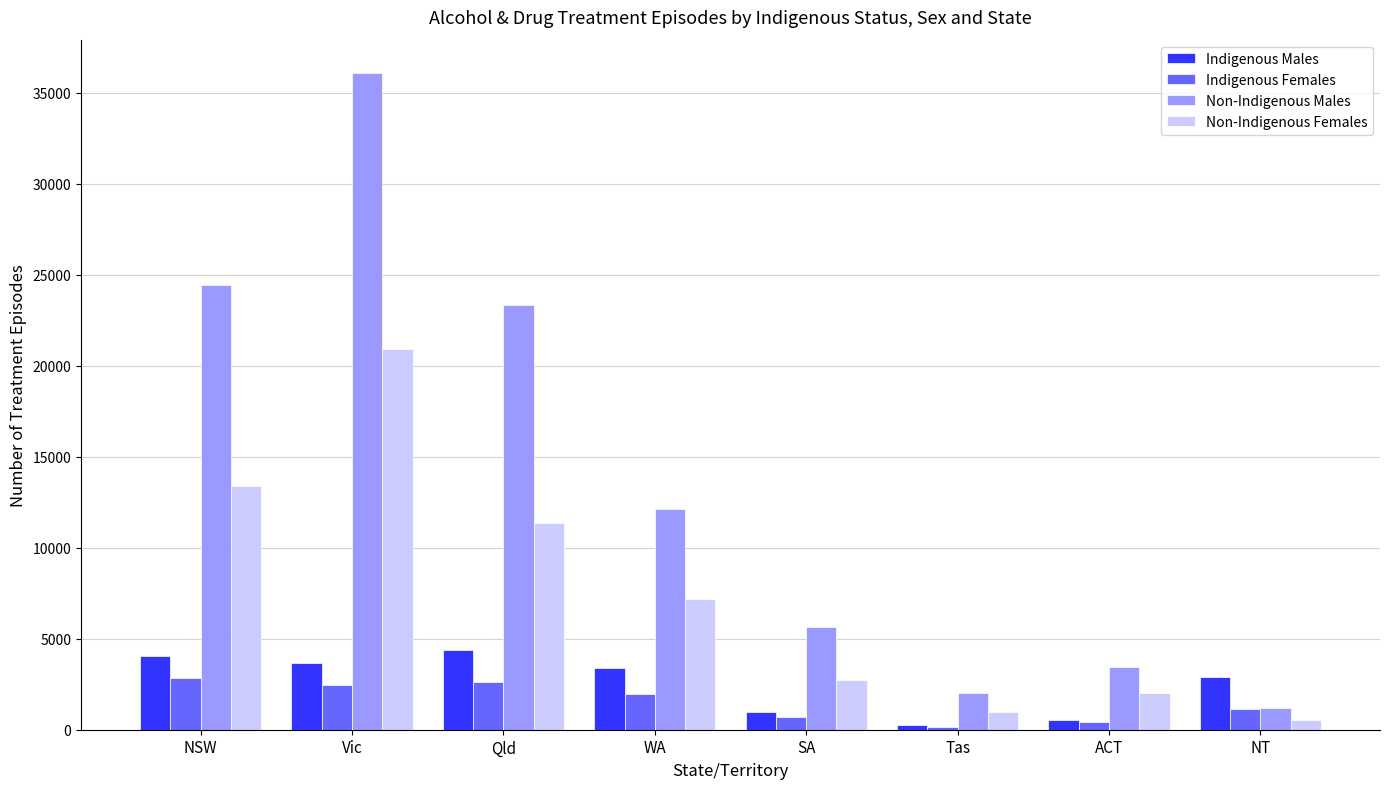

What is the difference between the Non-Indigenous Females values at Vic and NSW?

7487